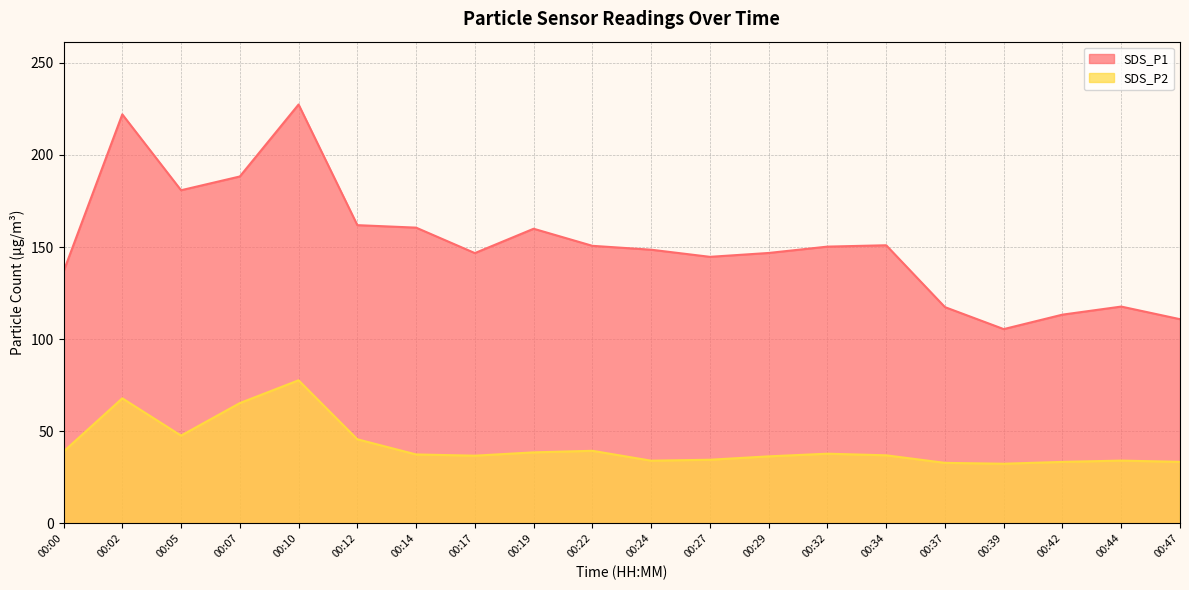

True or false: SDS_P2 and SDS_P1 cross at least once.

False